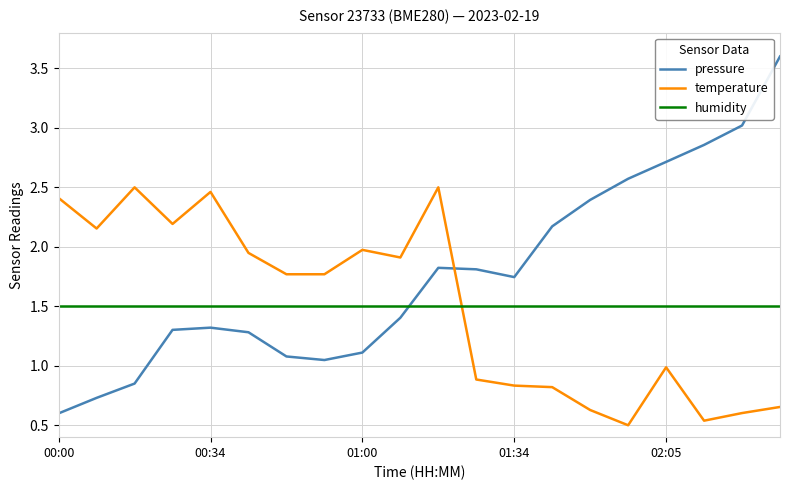

Which series has the largest range (max minus min)?

pressure